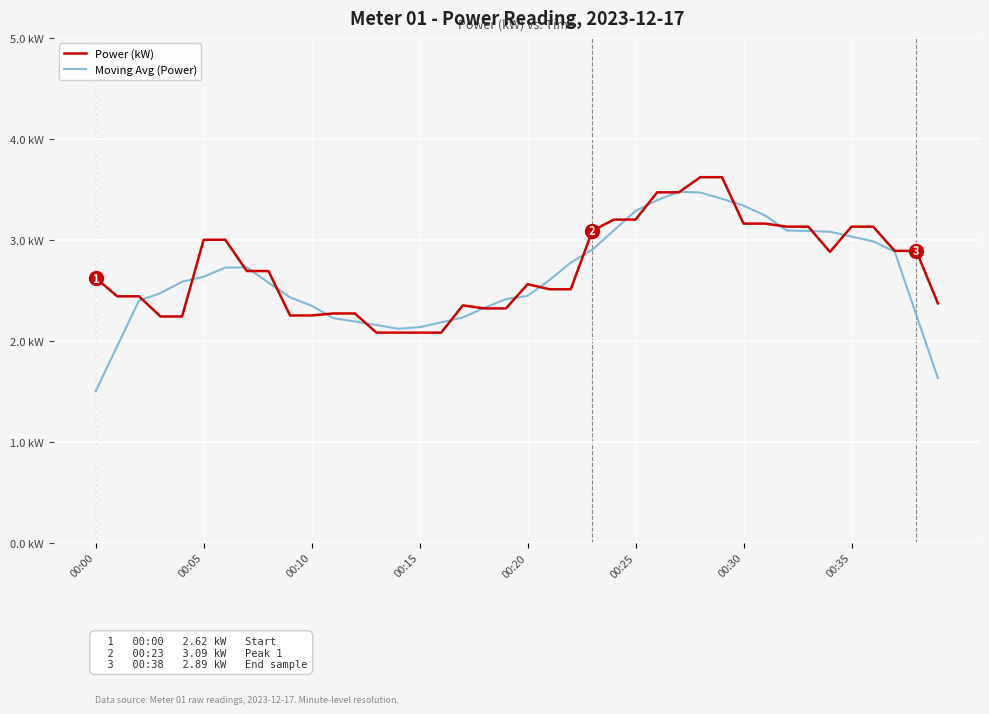

In Power (kW), how many points are higher than both neighbors (excluding endpoints)?

2